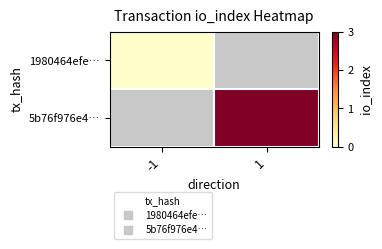

Rank the series by their average value, from lowest to highest.

1980464efe…, 5b76f976e4…